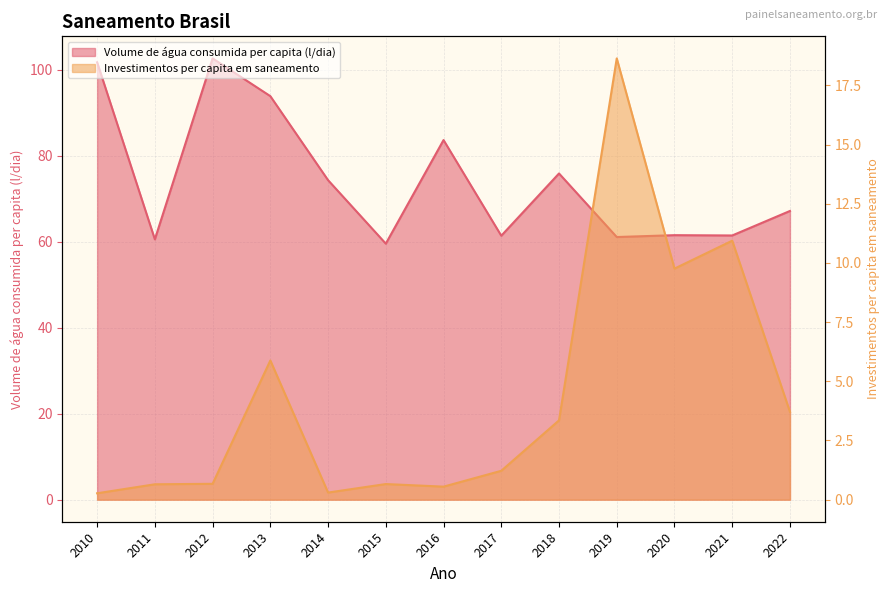

What is the spread (max minus min) of values at 2018?

72.5